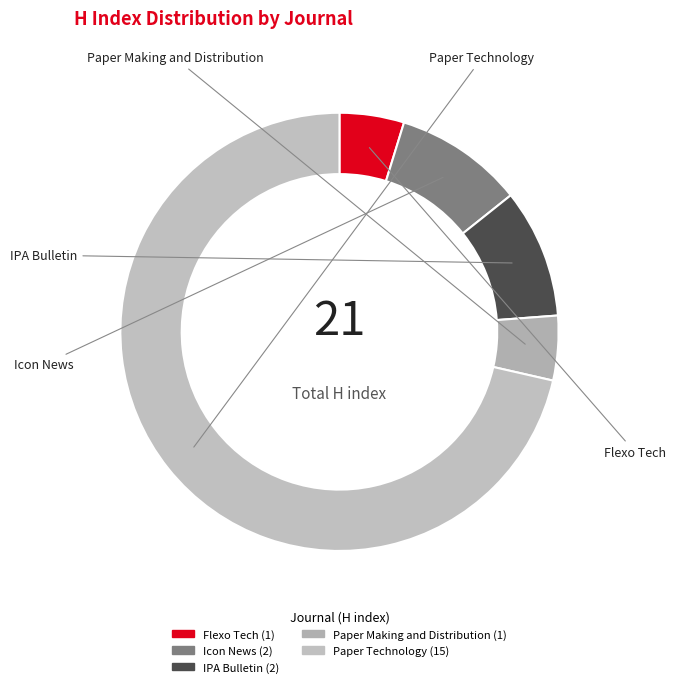

Is there any slice that represents more than half of the pie?

Yes